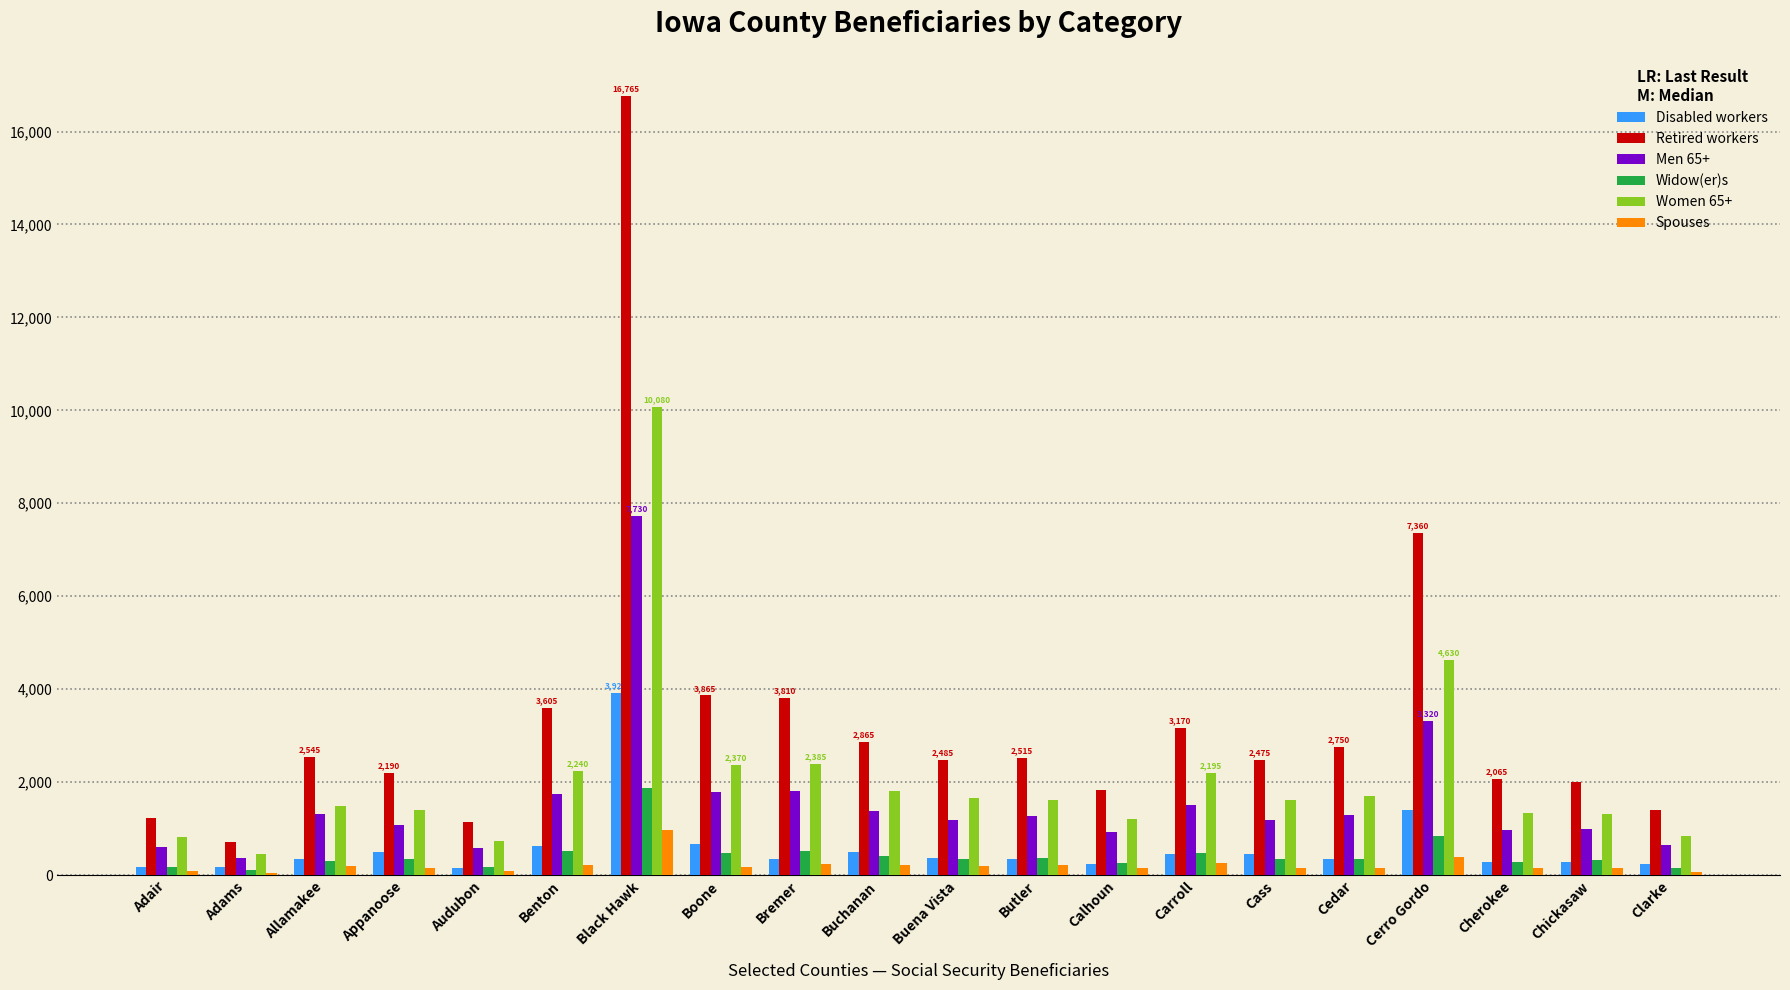

At which category does the chart reach its peak across all series?

Black Hawk